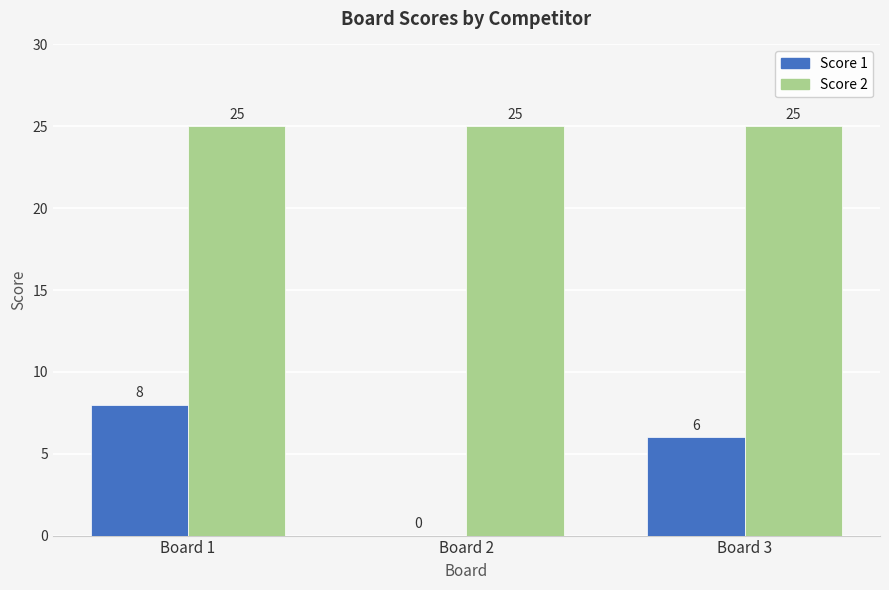

What is the total value across all series at Board 2?

25